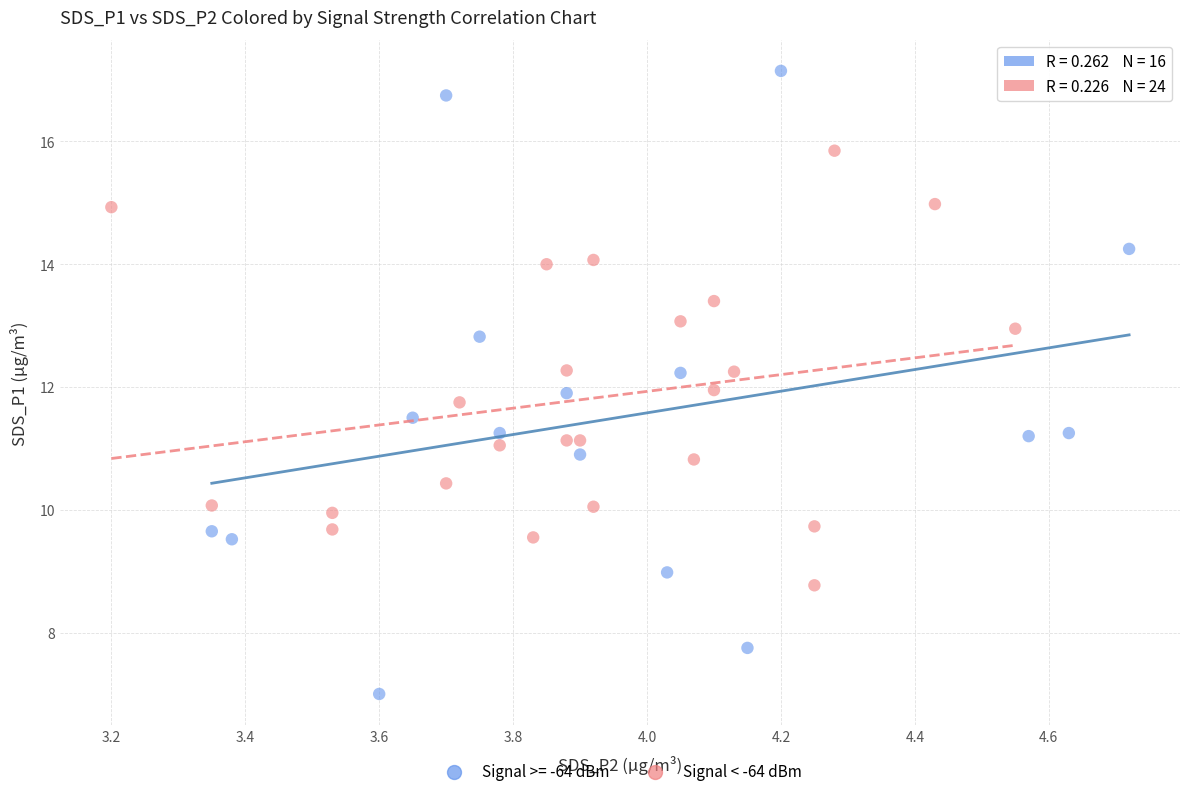

Which series contains the lowest Y value?

Signal >= -64 dBm